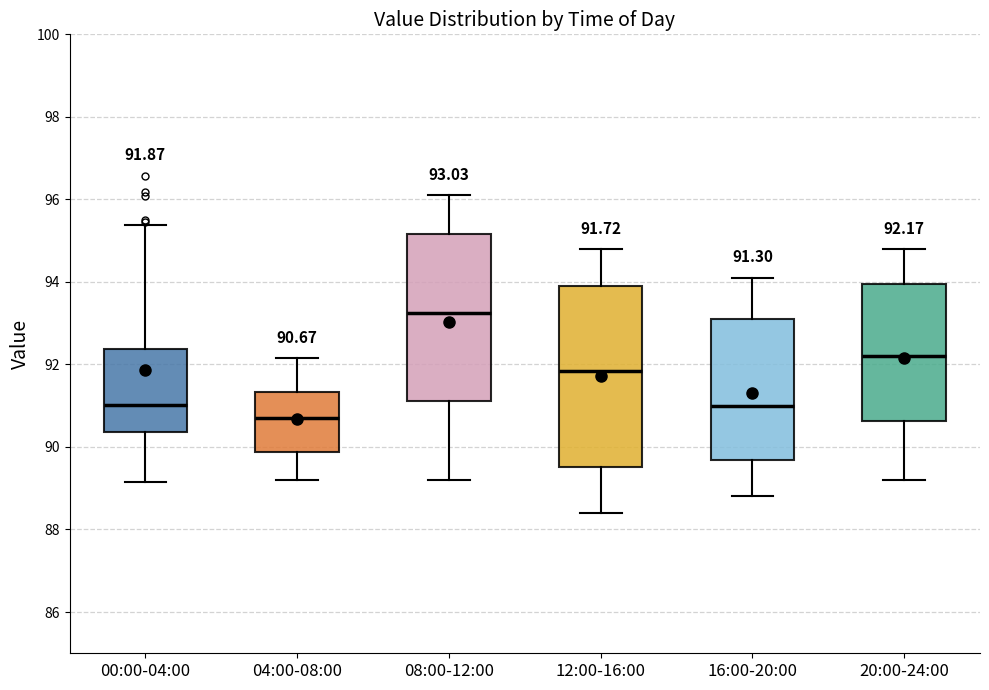

Which box's median line is the lowest?

04:00-08:00